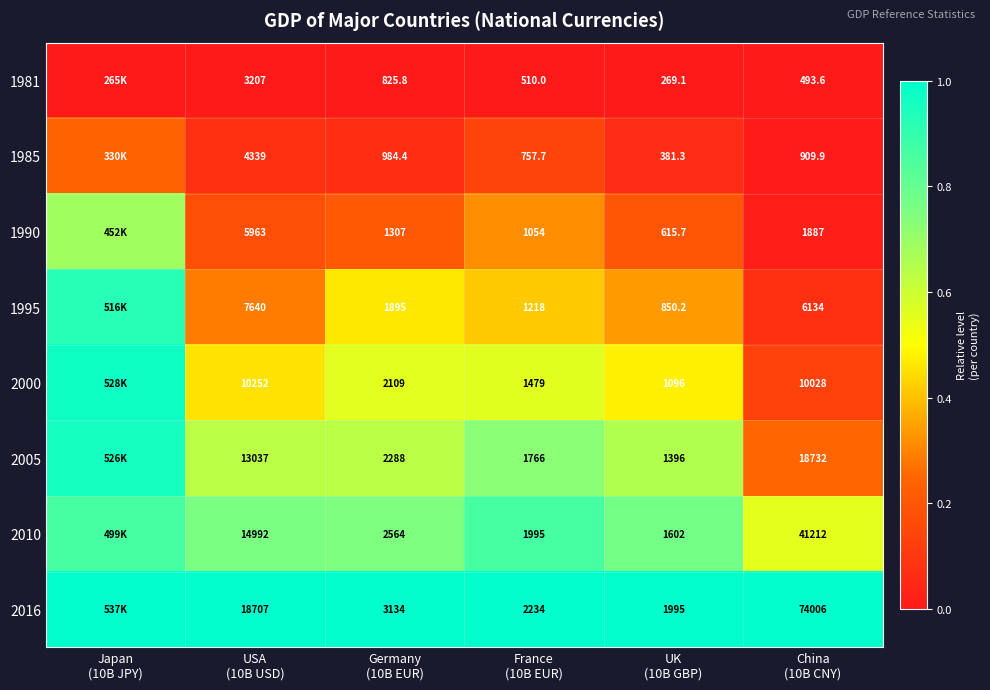

True or false: 2016 has a value of 1.0 at Germany (10B EUR).

True